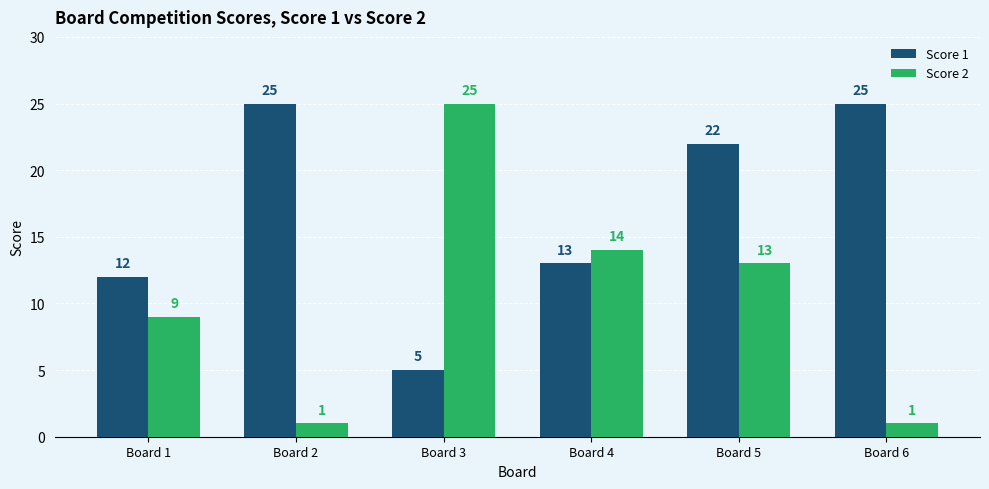

Reading left to right, list all the values displayed in this chart.

Score 1: Board 1=12	Board 2=25	Board 3=5	Board 4=13	Board 5=22	Board 6=25
Score 2: Board 1=9	Board 2=1	Board 3=25	Board 4=14	Board 5=13	Board 6=1